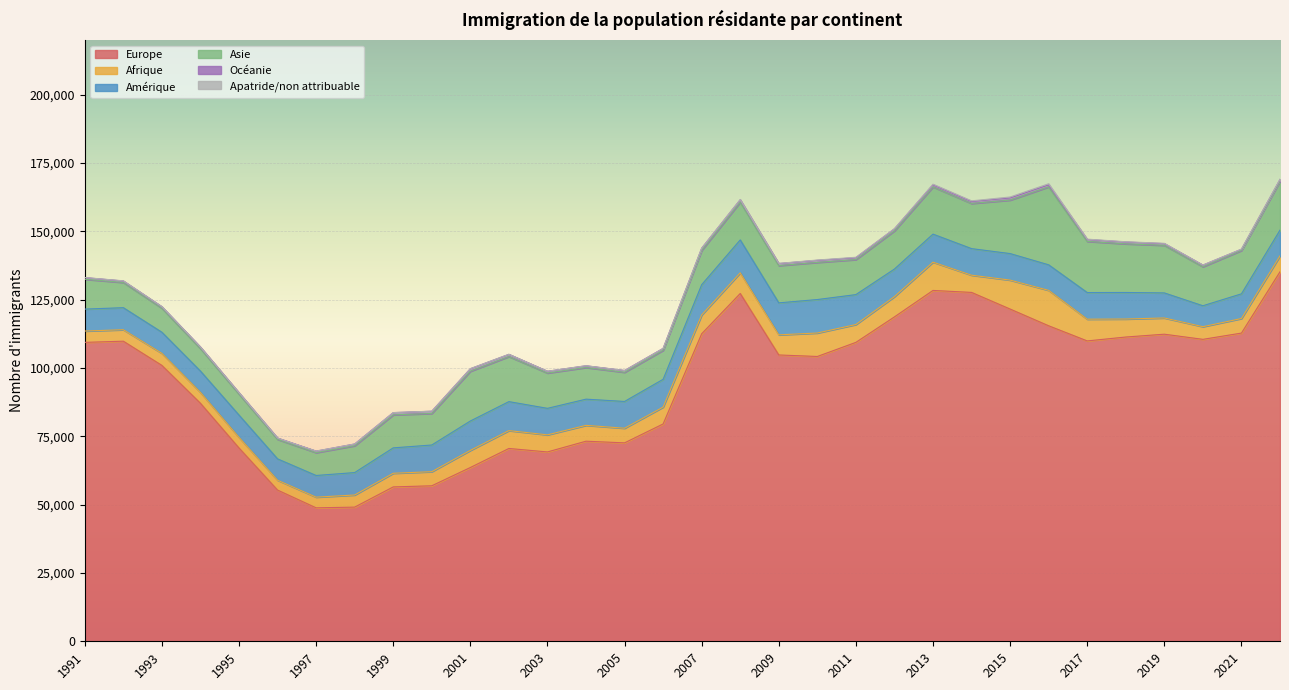

True or false: Europe and Asie intersect in this chart.

False